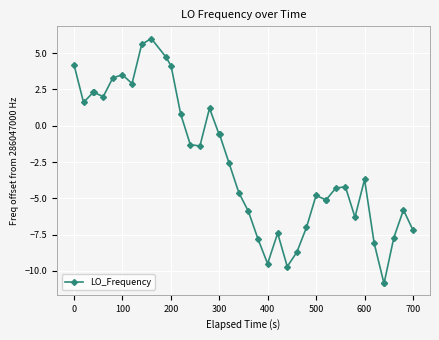

What is the minimum value shown in the chart?

-10.8